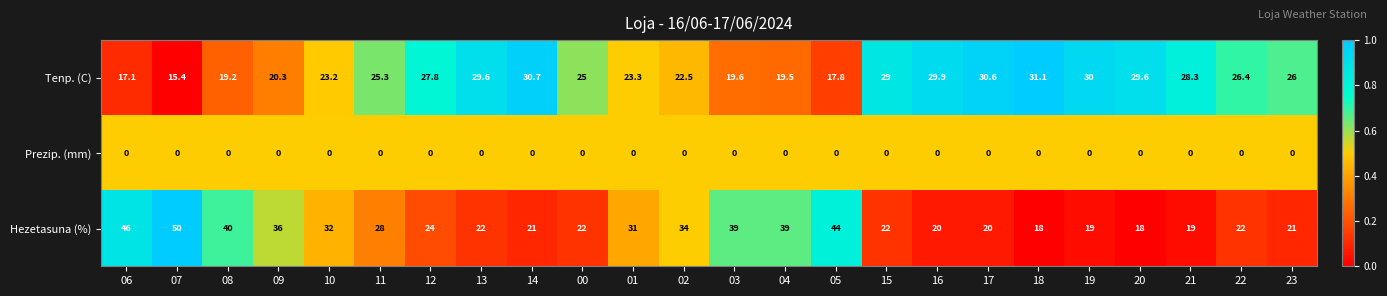

What is the greatest value displayed?

50.0